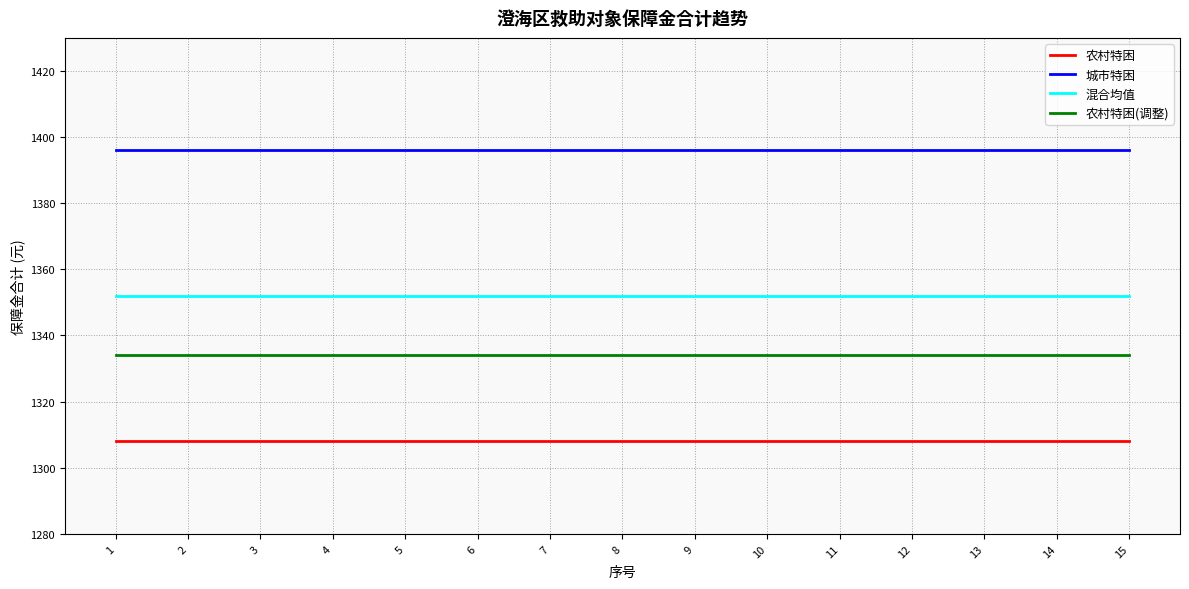

What is the total value across all series at 3?

5390.2